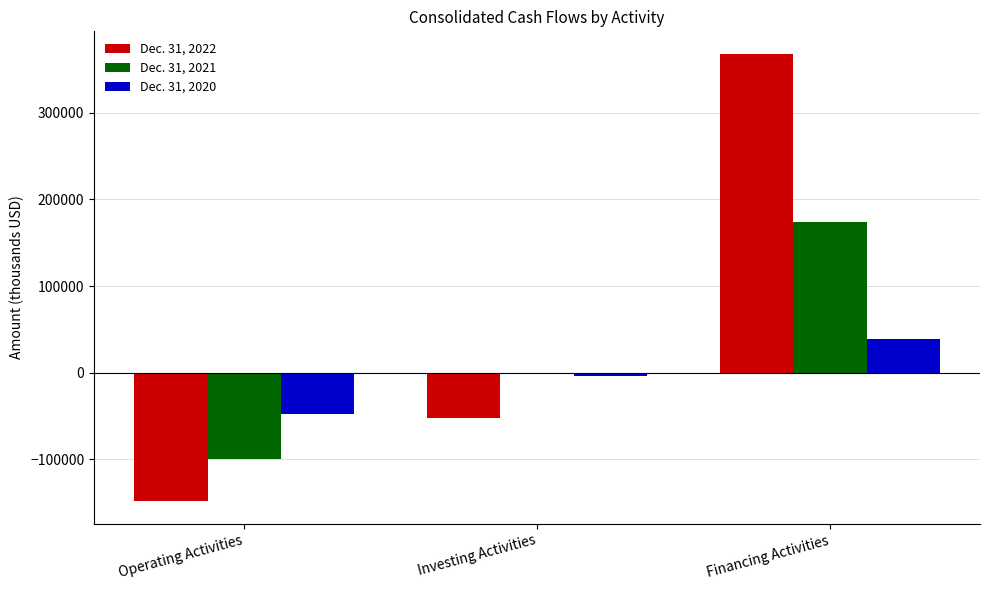

List the labels in order of Dec. 31, 2022 value, largest first.

Financing Activities, Investing Activities, Operating Activities